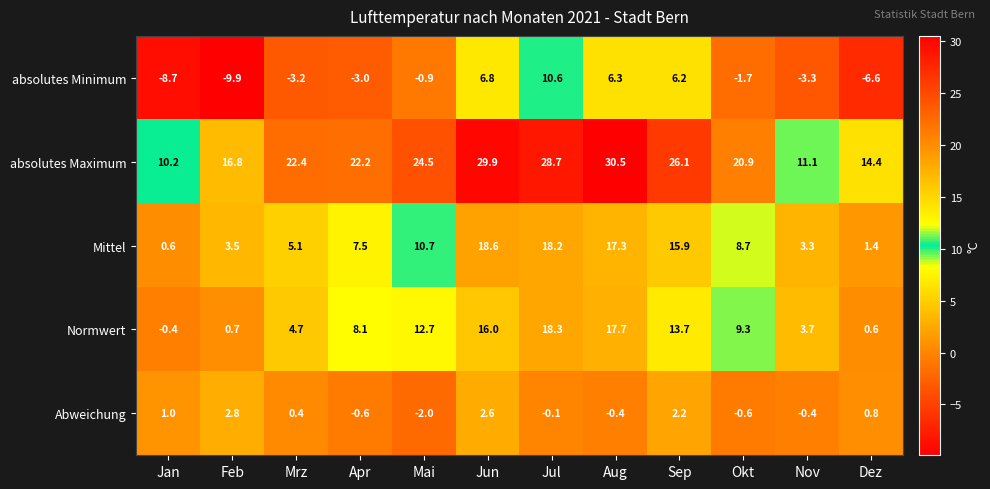

How many distinct data groups are displayed?

5